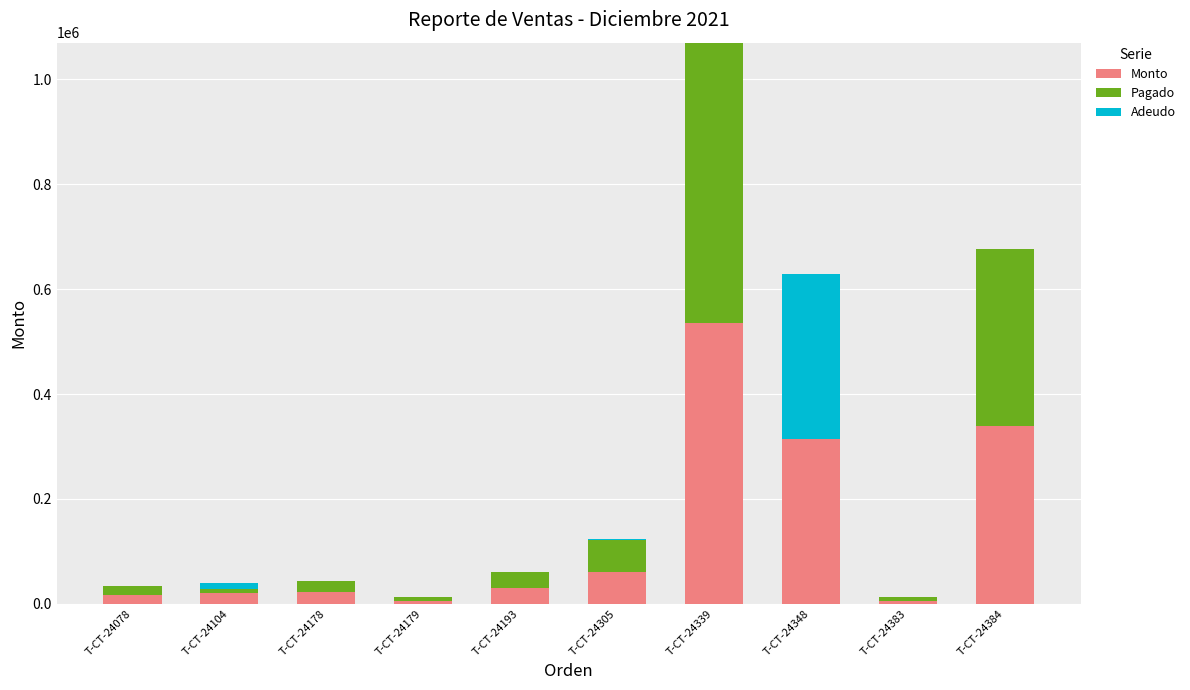

True or false: Monto has a value of 21600.0 at T-CT-24178.

True